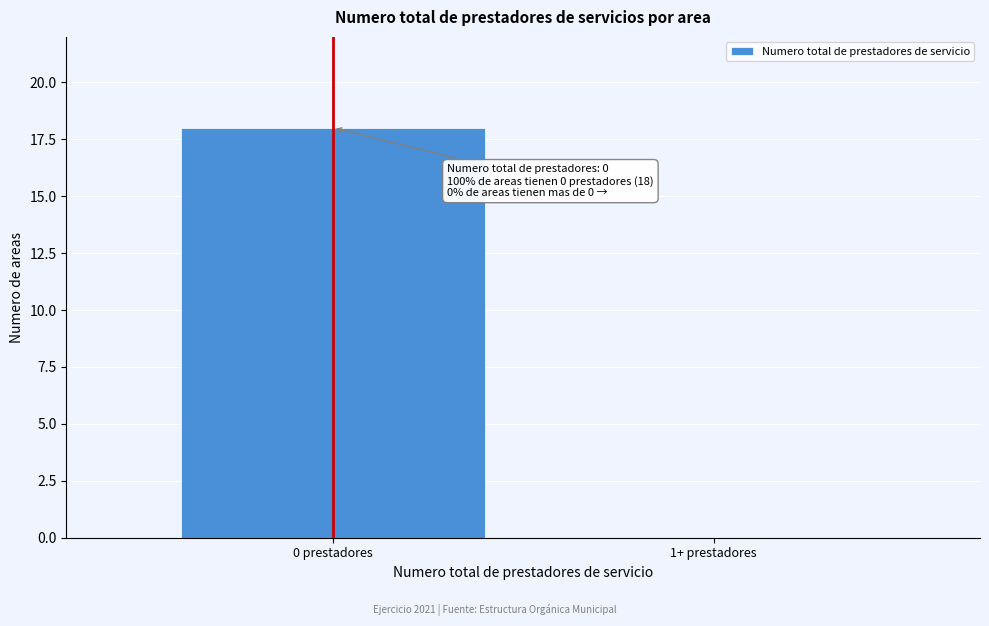

Reading left to right, transcribe all the data shown in this chart.

0 prestadores=18	1+ prestadores=0